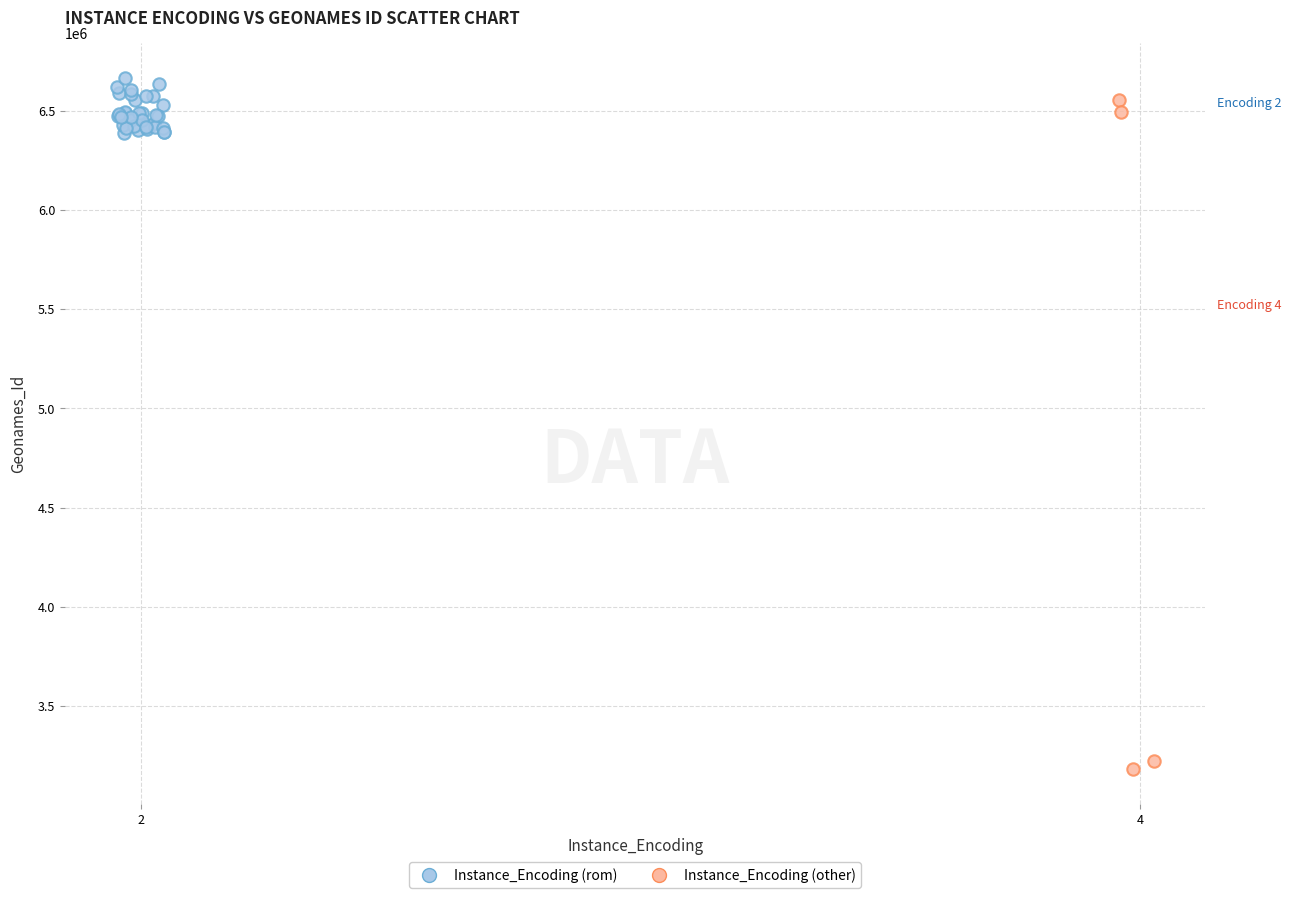

Which series has the widest spread of Y values?

Instance_Encoding (other)